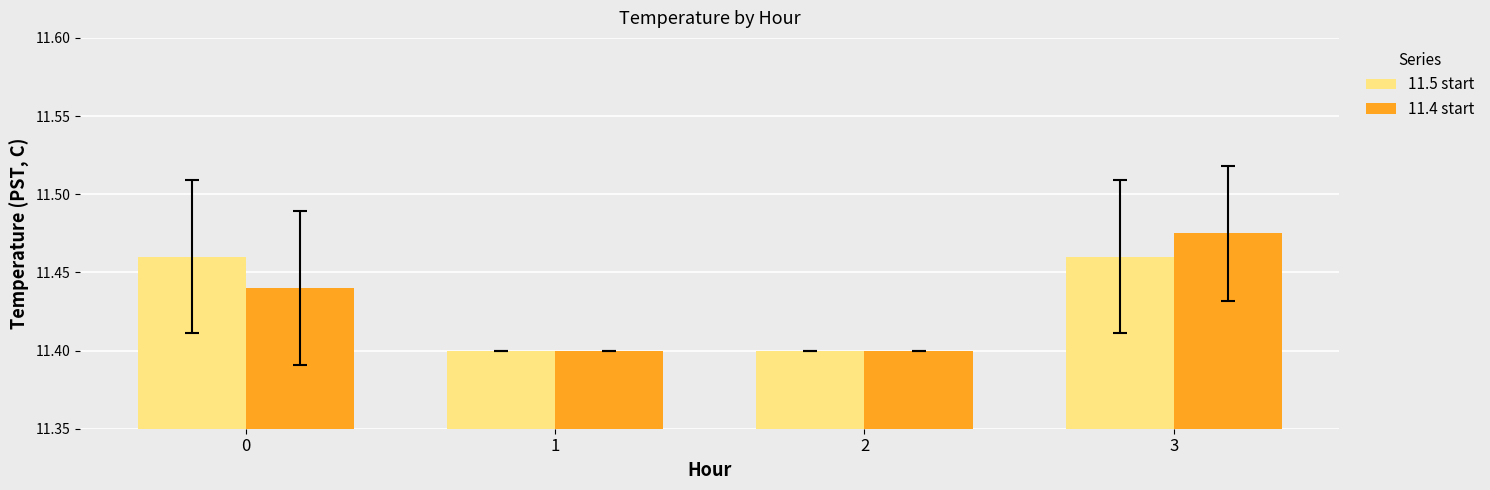

How many bars are there in total?

8